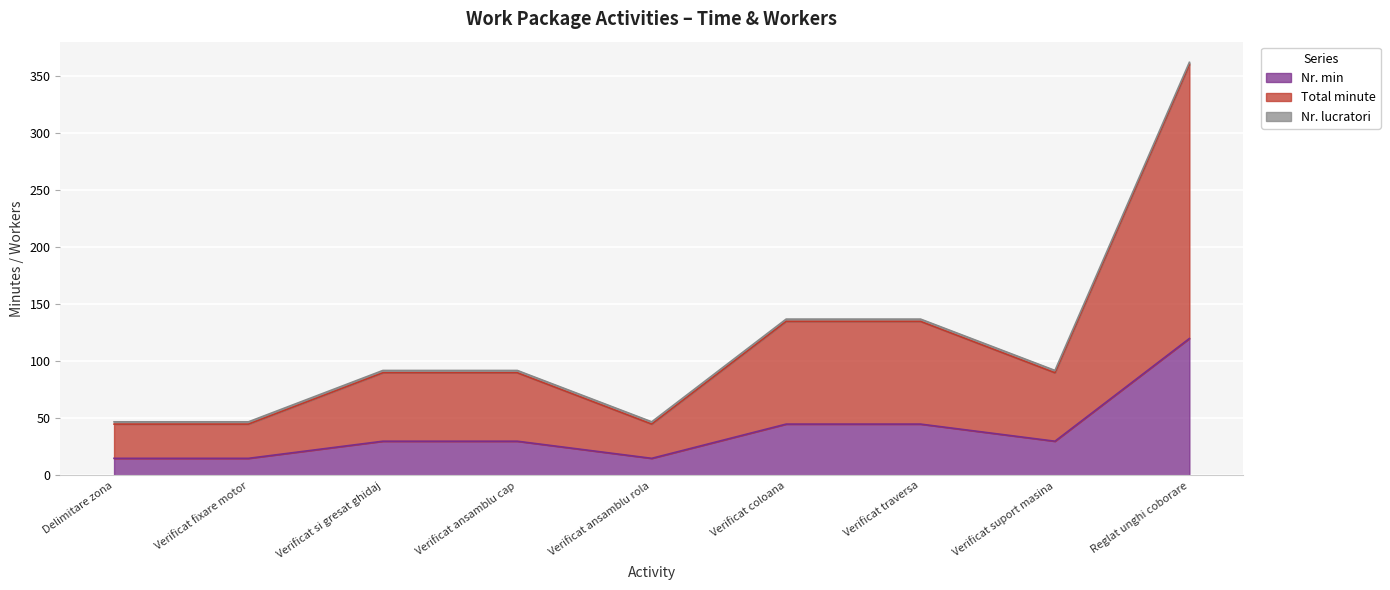

What is the lowest value of the Nr. min series?

15